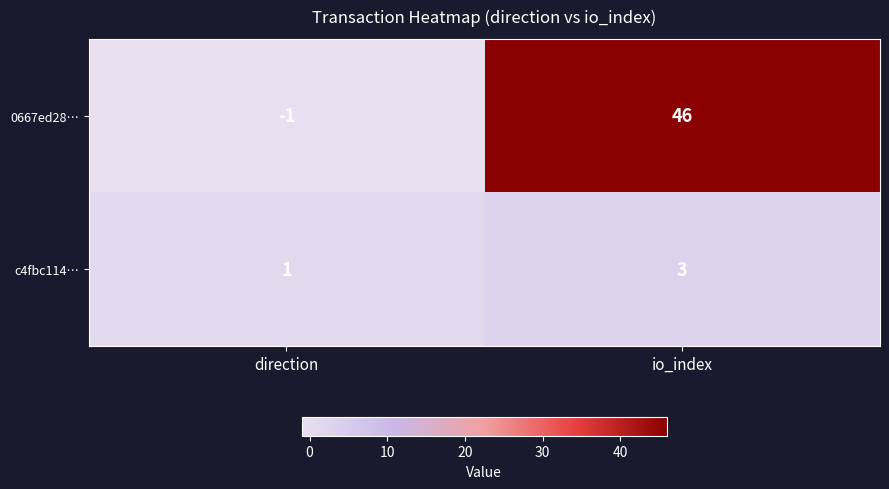

At which category does the chart reach its peak across all series?

io_index